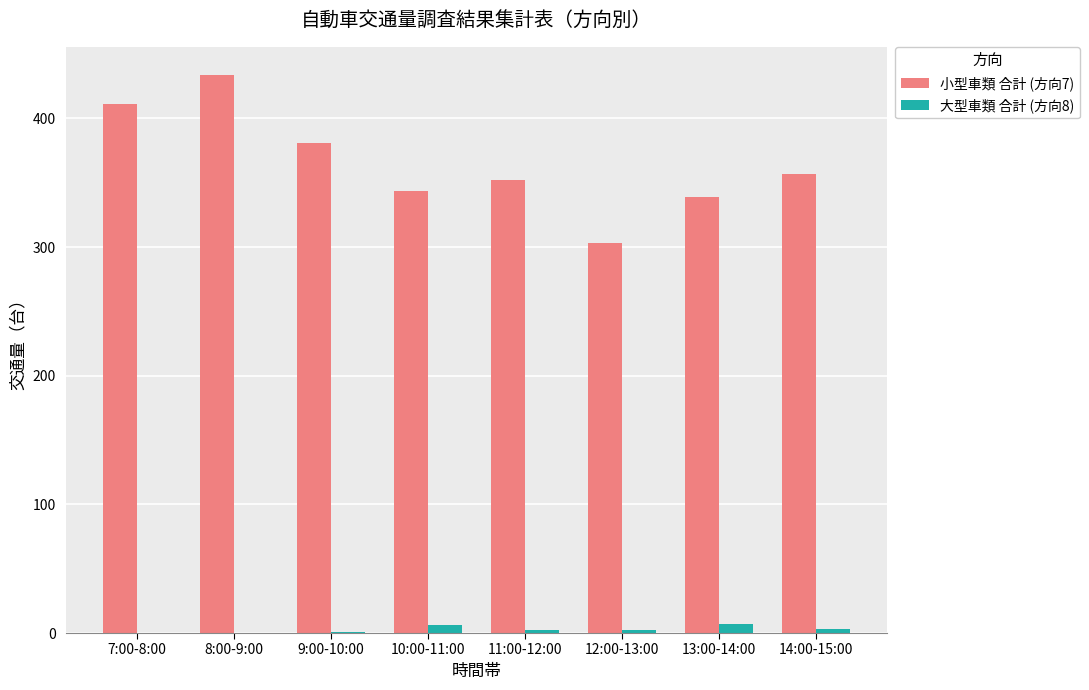

What is the sum of all 小型車類 合計 (方向7) values?

2921